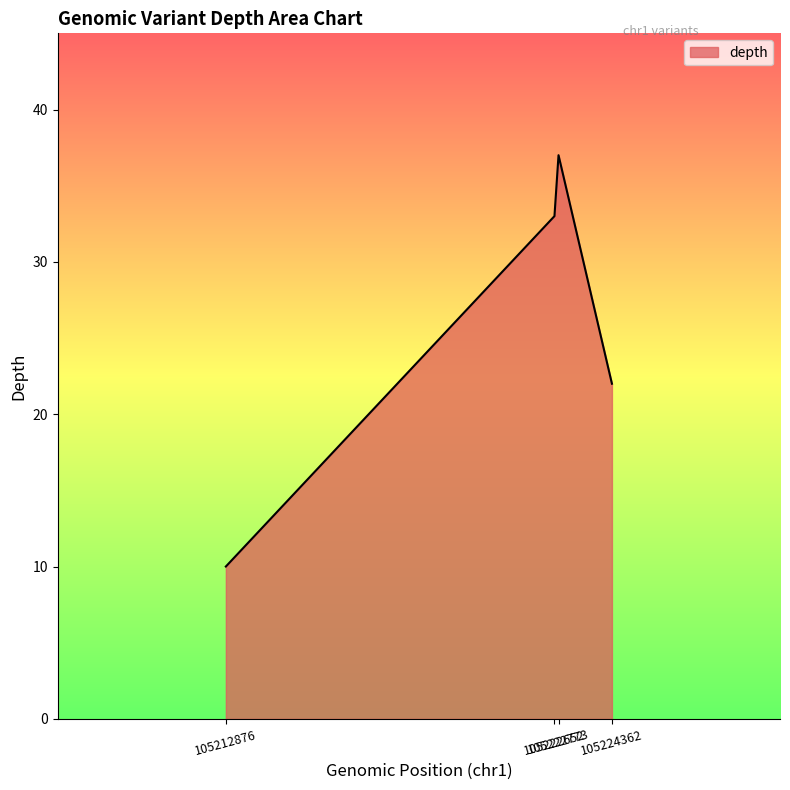

Approximately how many times larger is the value at 105212876 compared to 105222652?

0.3